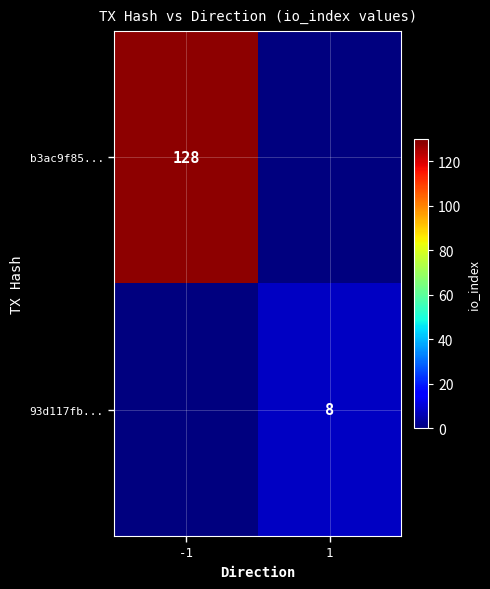

The 93d117fb... series shows 8 at 1. True or false?

True